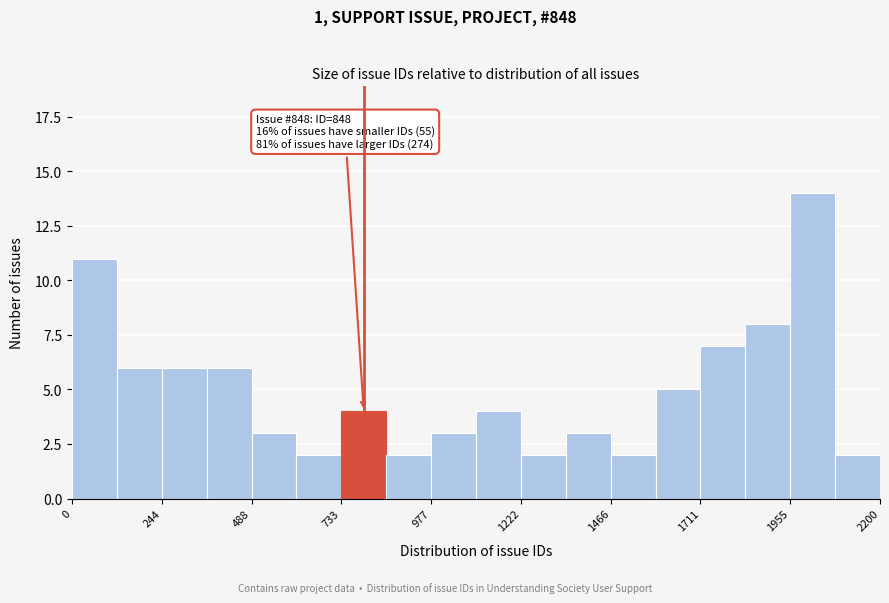

Read against the x-axis, roughly where is the centre of the tallest bar?

2000